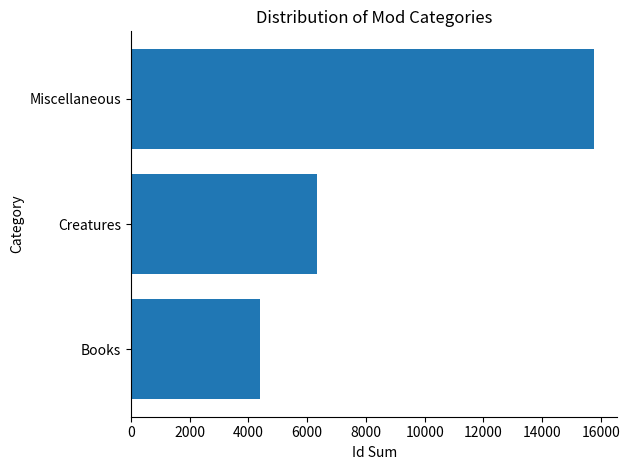

Is it true that the value at Miscellaneous is 15770?

True